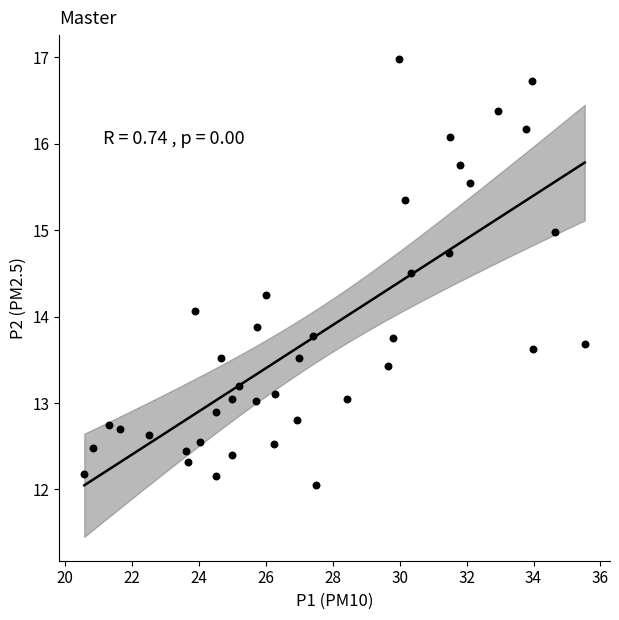

What is the range of X values (max minus min)?

15.0